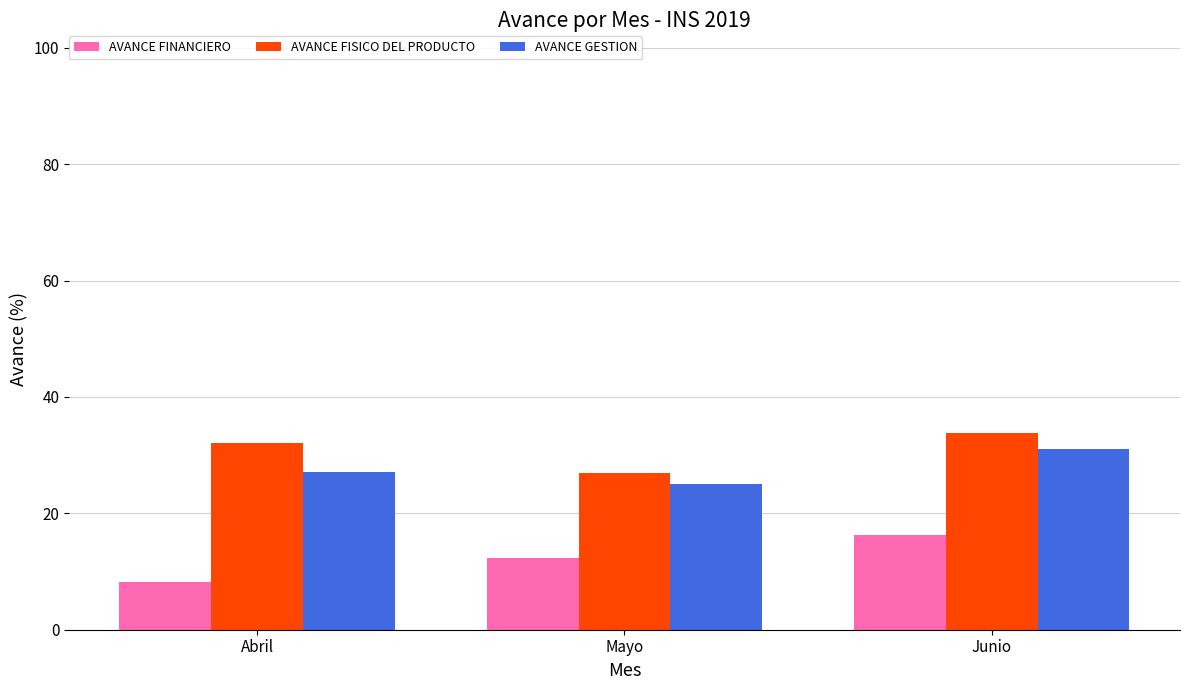

What is the sum of the AVANCE FISICO DEL PRODUCTO values at Junio and Abril?

65.9